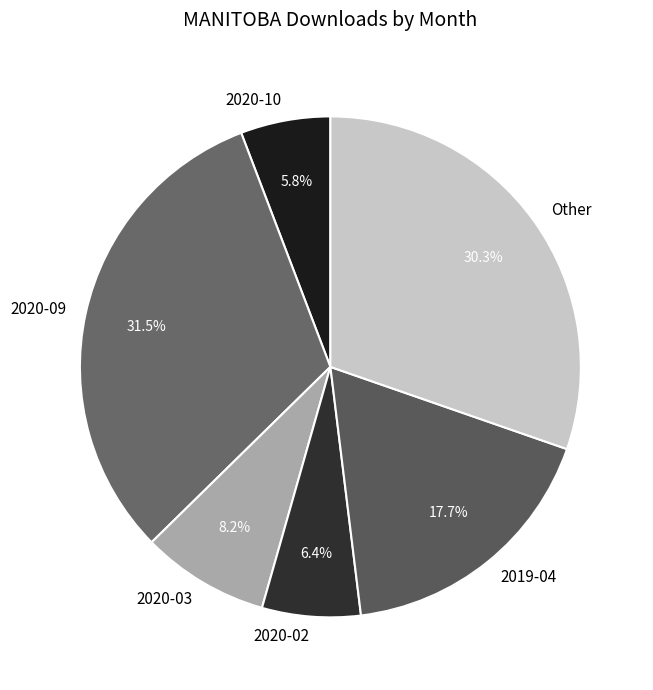

Does any single category account for the majority?

No